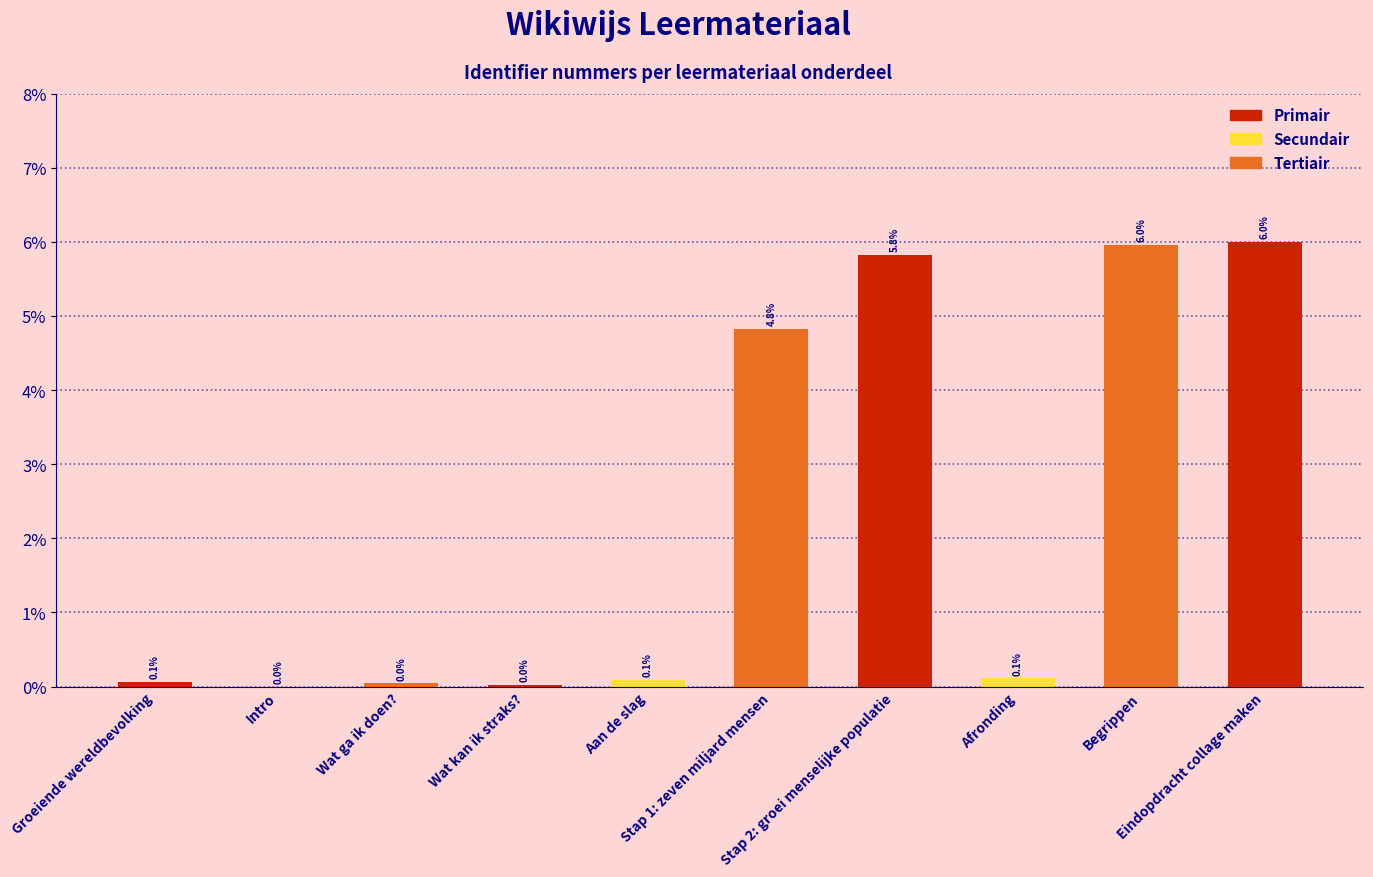

What is the maximum value shown in the chart?

6.0